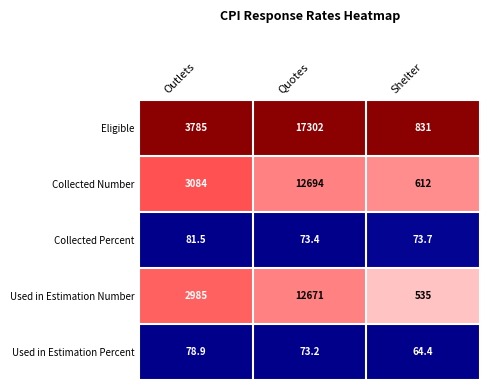

How many data points does each series have?

3